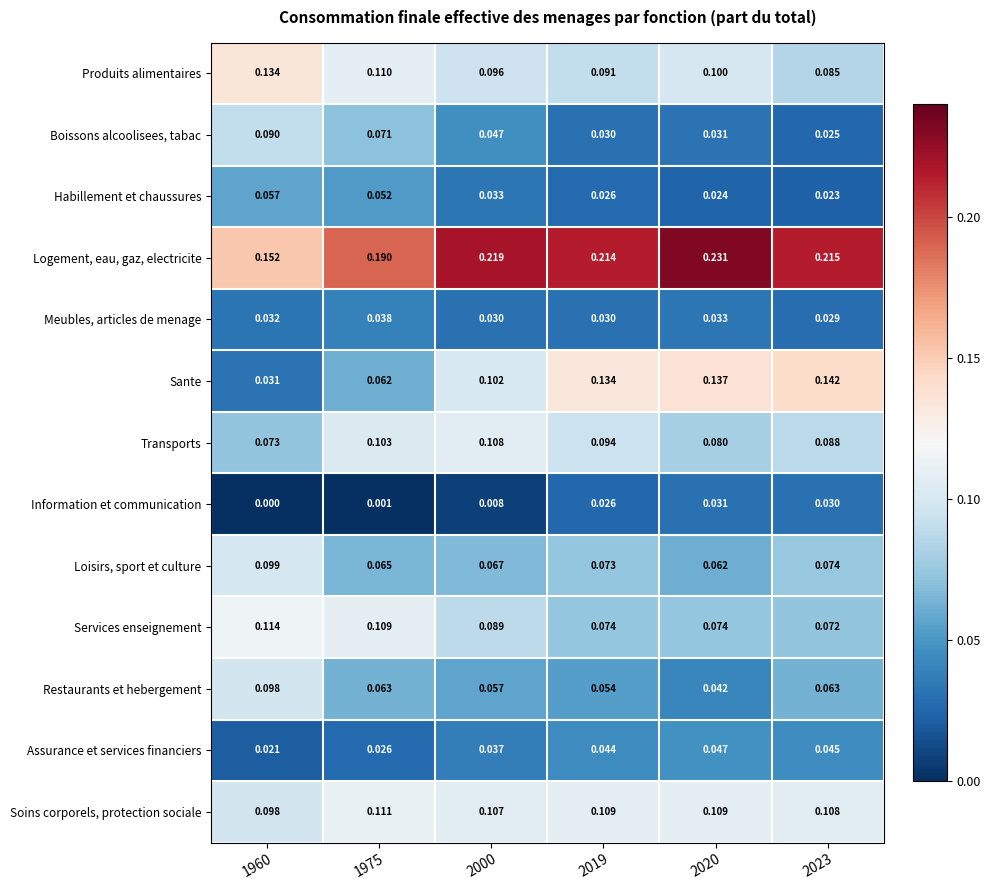

Rank the series by their maximum value, from lowest to highest.

Information et communication, Meubles, articles de menage, Assurance et services financiers, Habillement et chaussures, Boissons alcoolisees, tabac, Restaurants et hebergement, Loisirs, sport et culture, Transports, Soins corporels, protection sociale, Services enseignement, Produits alimentaires, Sante, Logement, eau, gaz, electricite